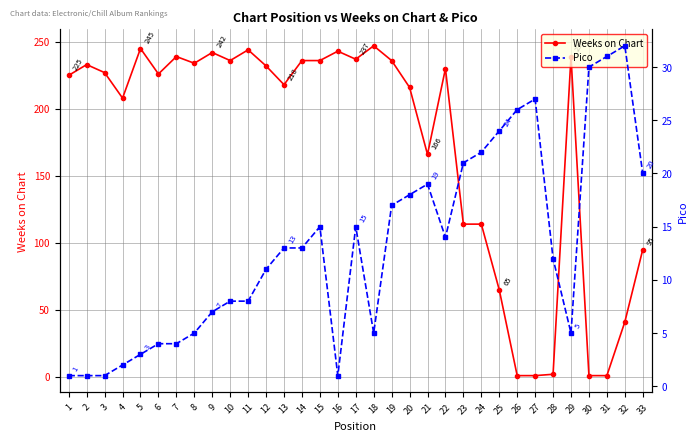

What is the average value of the Pico series?

13